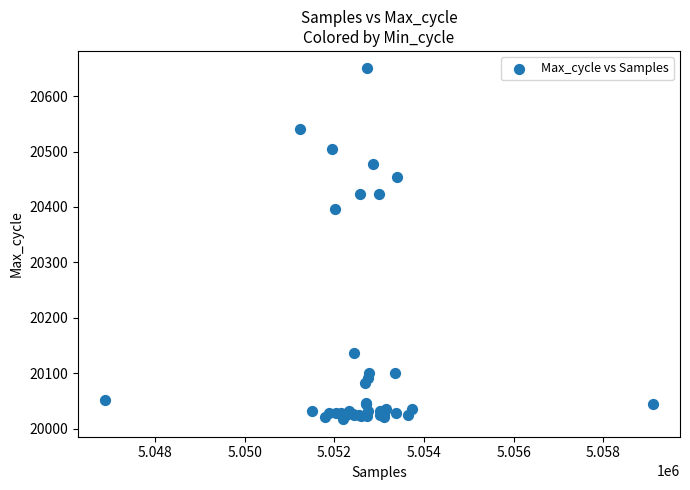

What Y value in the scatter plot is closest to 20333?

20397